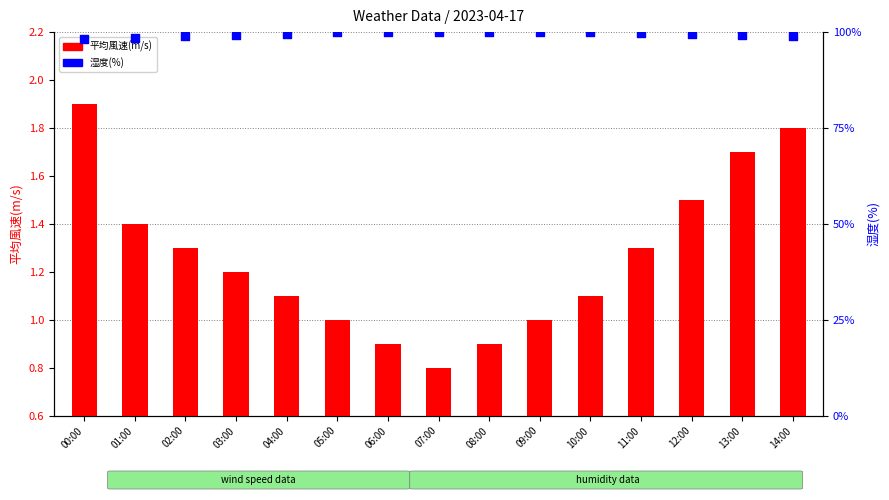

At which category is the sum across all series the highest?

10:00